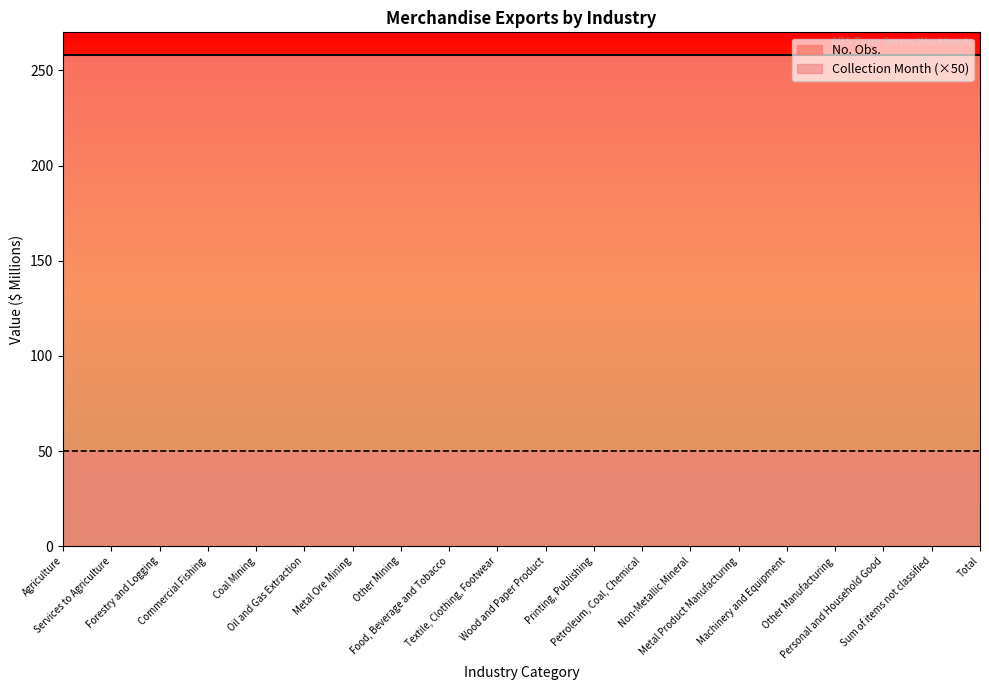

Does the chart display data point markers on the line(s)?

No